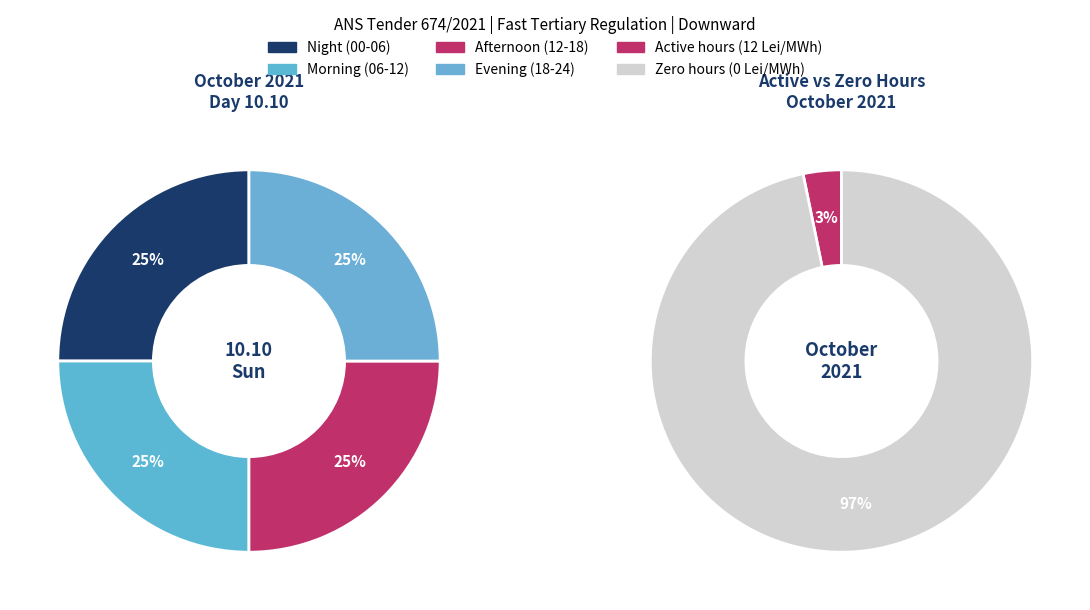

What percentage do 09-10 and 12-13 together represent?

8.3%